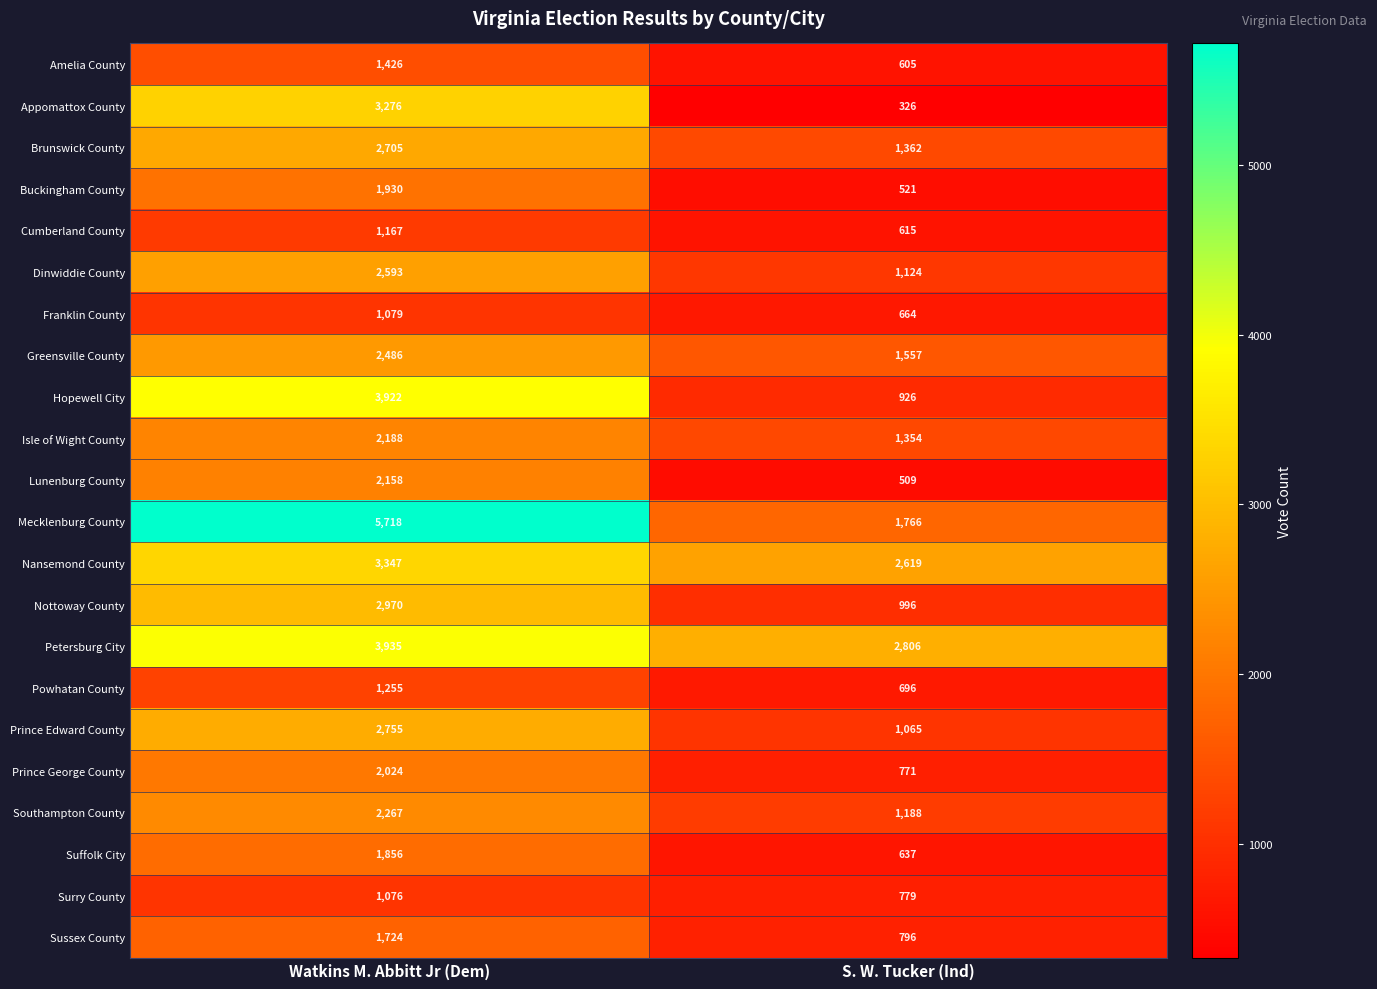

Between Watkins M. Abbitt Jr (Dem) and S. W. Tucker (Ind), which series saw the biggest shift?

Mecklenburg County